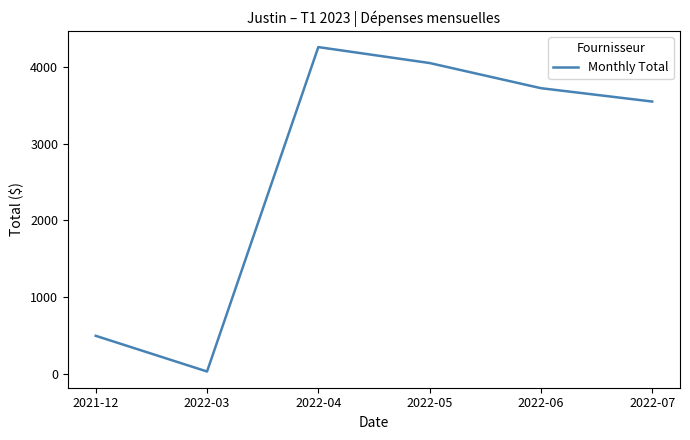

At which category does the chart reach its minimum across all series?

2022-03